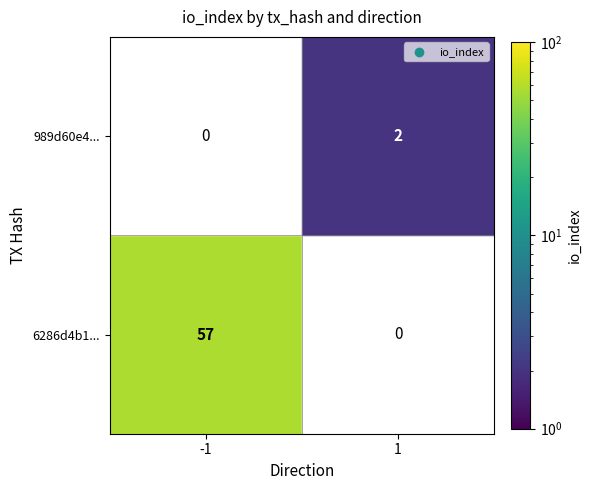

What is the spread (max minus min) of values at direction?

2